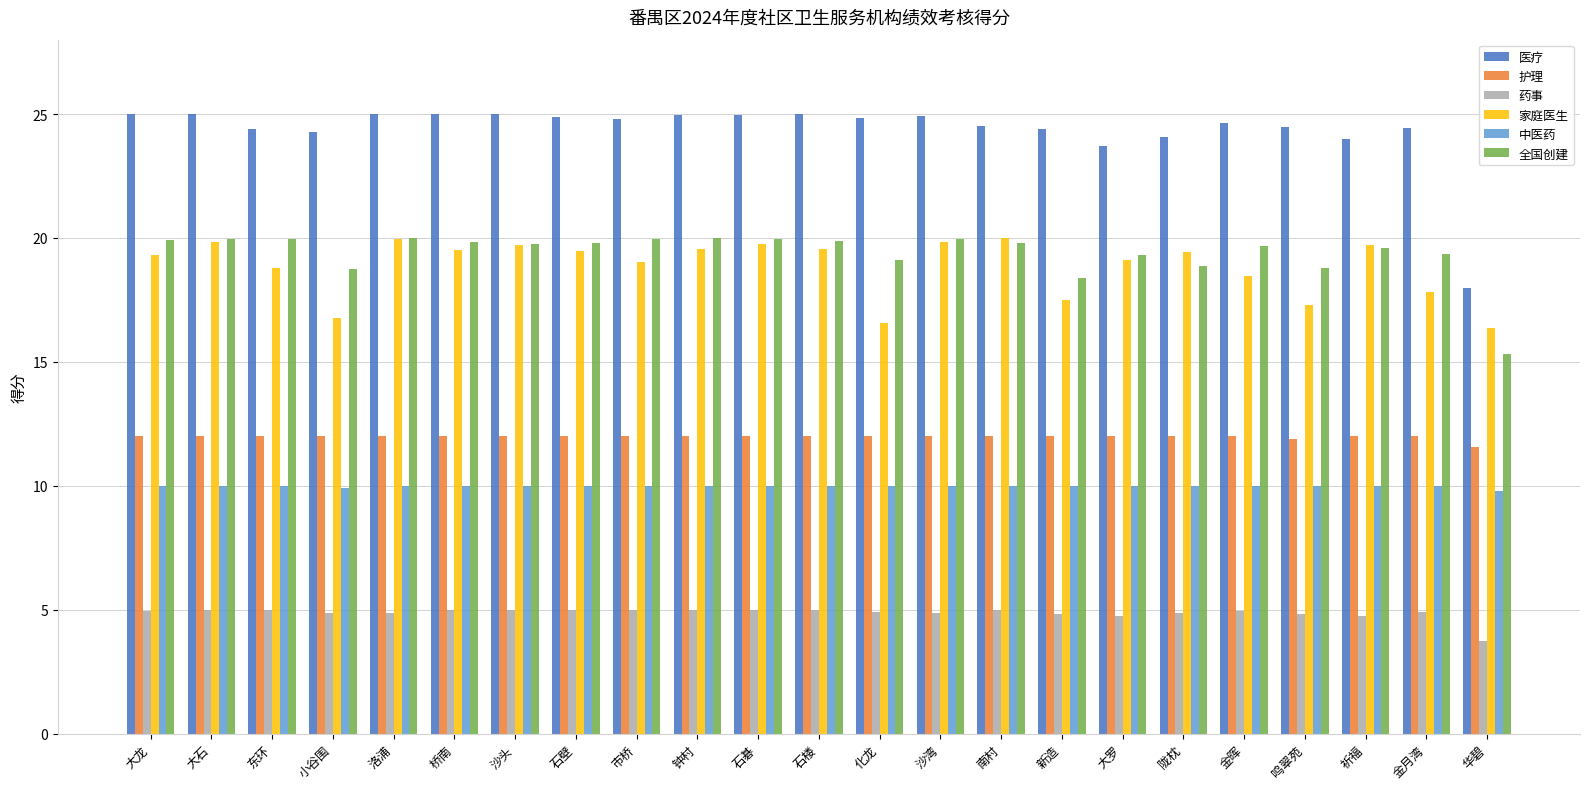

What is the label of the 9th bar from the left?

市桥